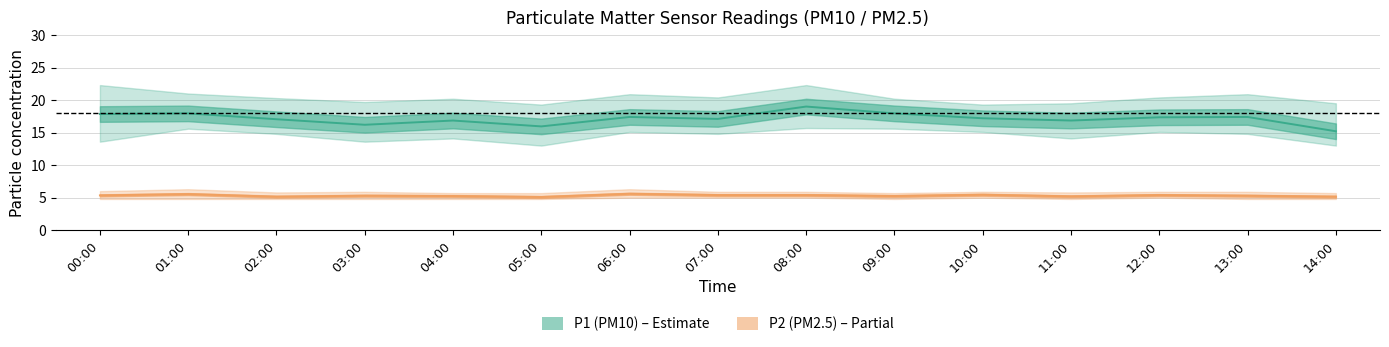

Which series changed the most between 01:00 and 08:00?

P1 (PM10)